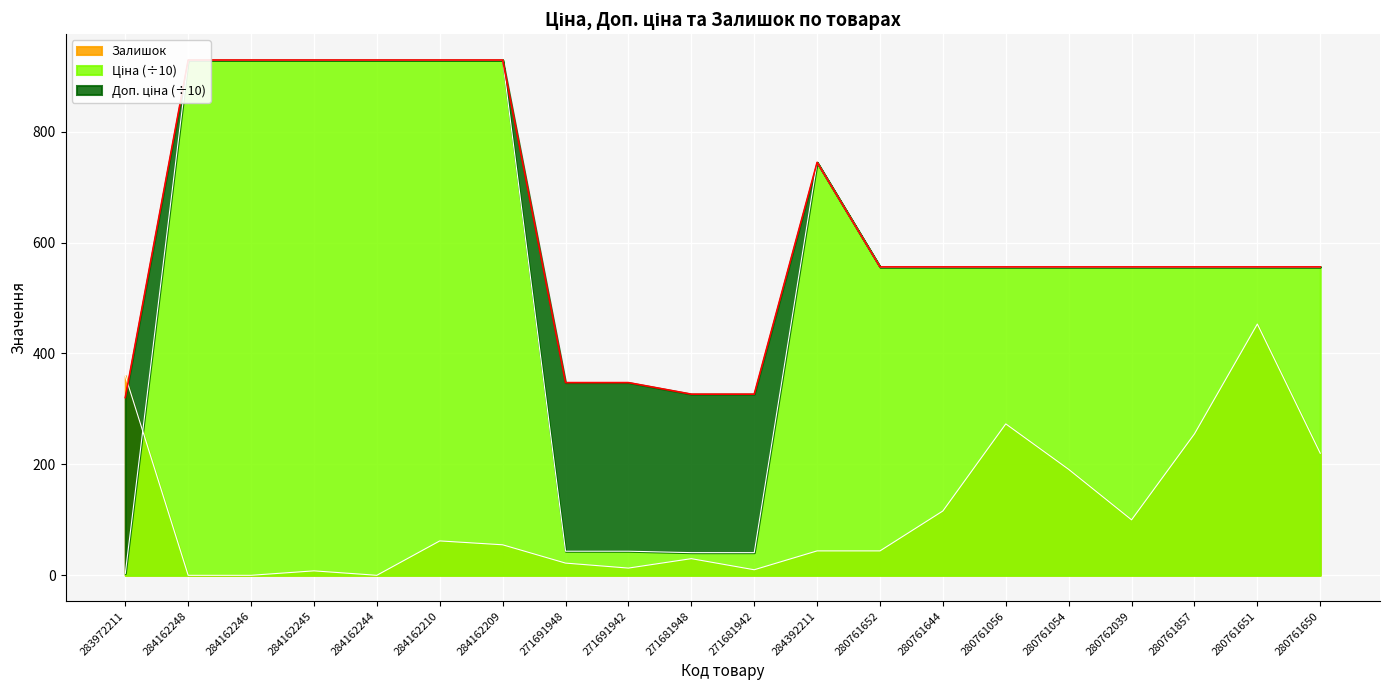

Rank the series by their maximum value, from lowest to highest.

Залишок, Ціна, Доп. ціна